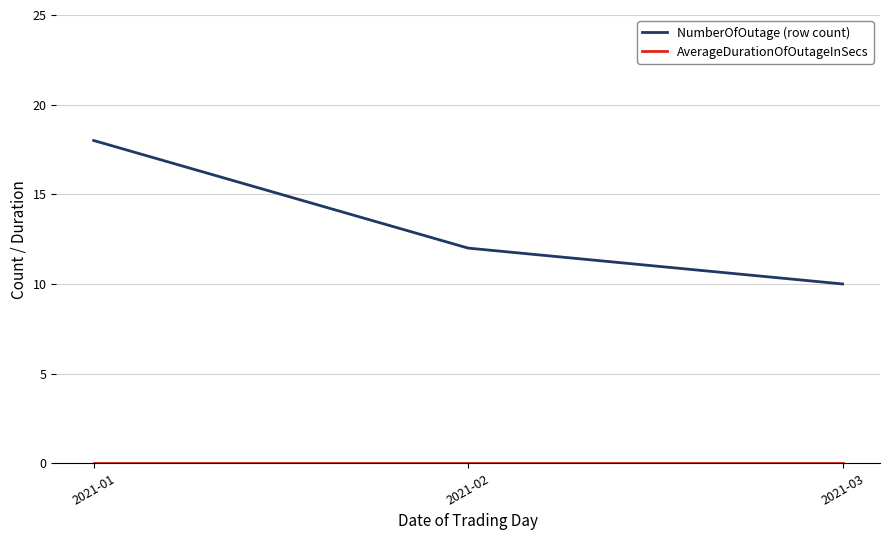

Where is NumberOfOutage (row count) nearest to the value 14?

2021-02